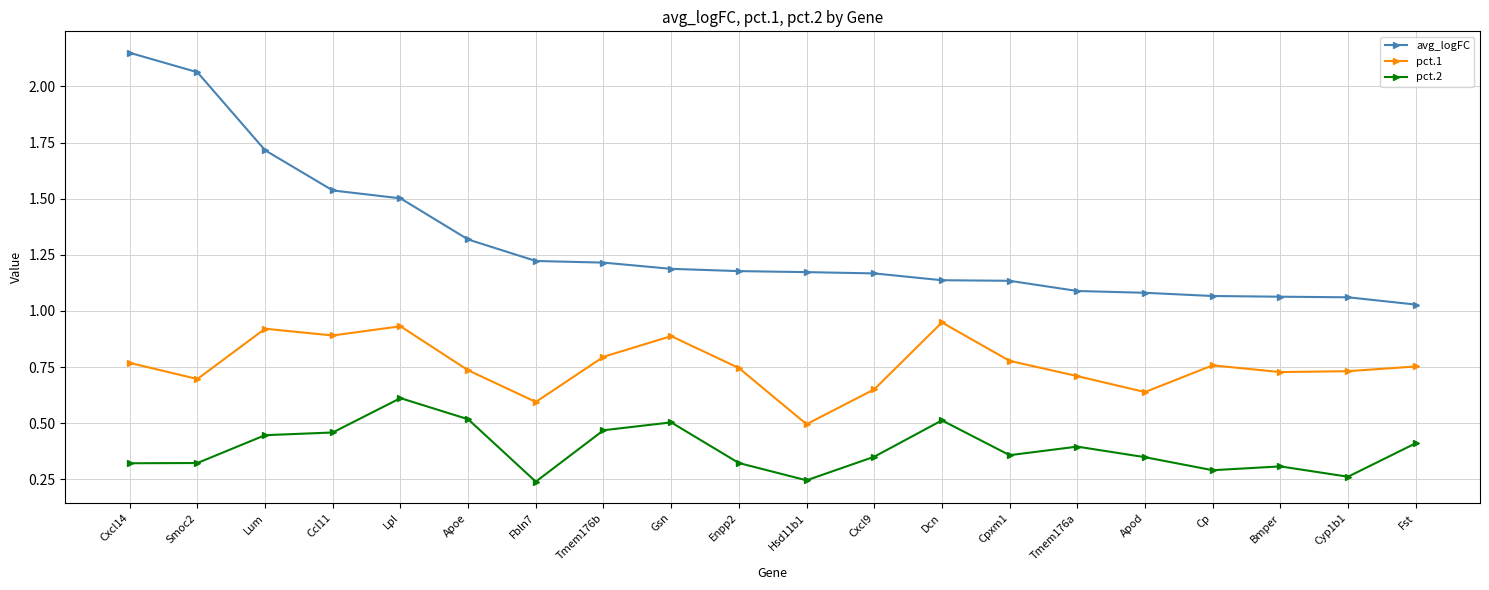

What is the sum of all pct.1 values?

15.2